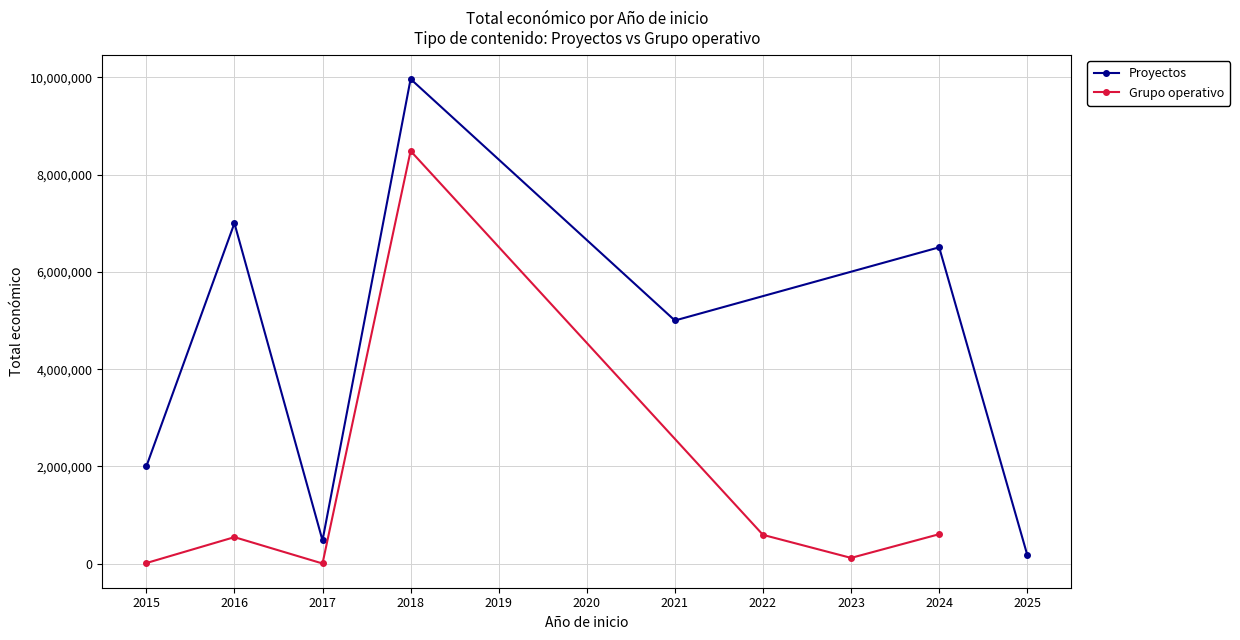

How many interior local valleys does the Grupo operativo series have?

2